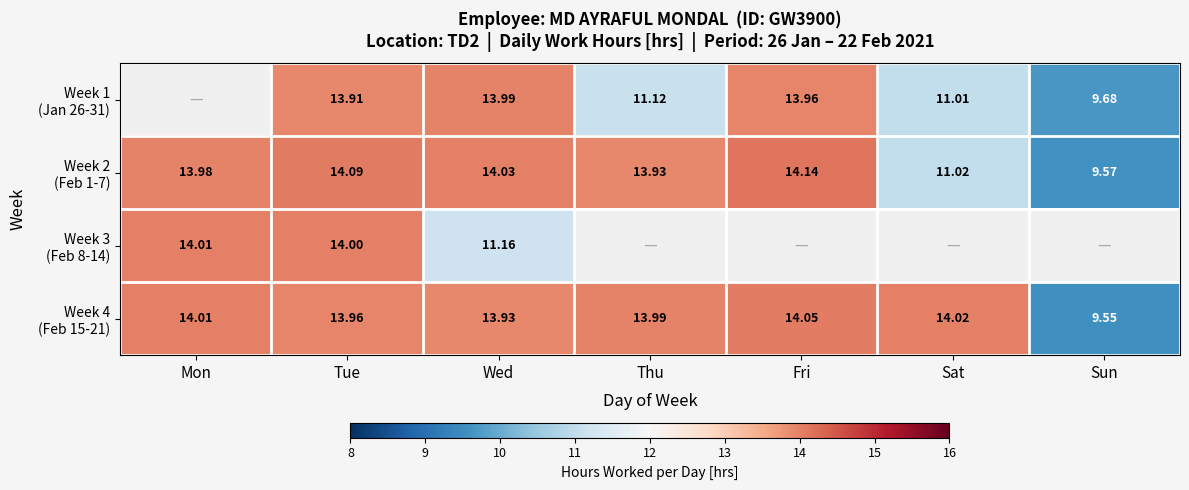

Which series changed the most between Tue and Fri?

Week 4 (Feb 15-21)